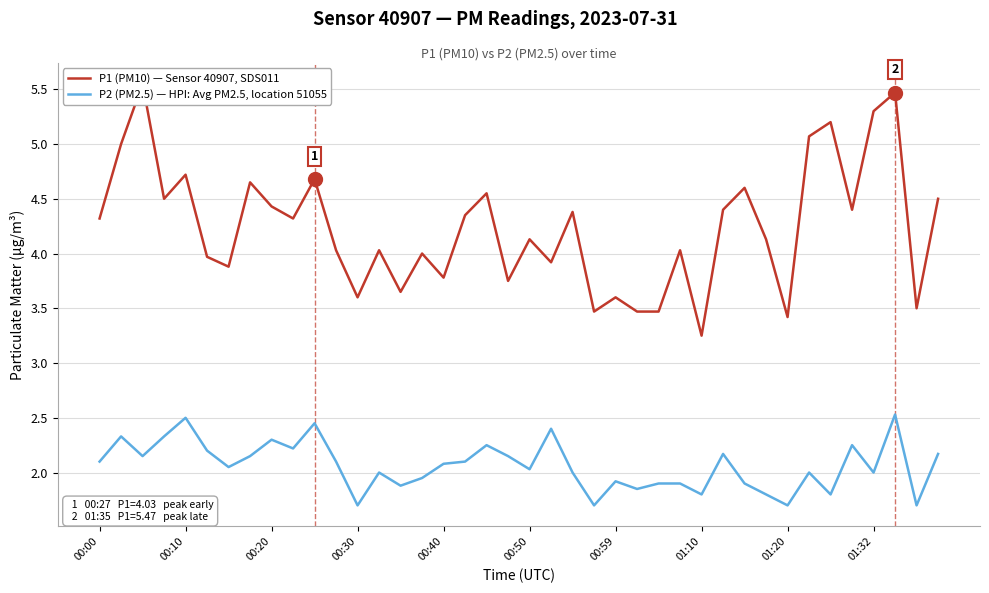

What is the approximate value of P1 (PM10) — Sensor 40907, SDS011 at 00:00?

4.3